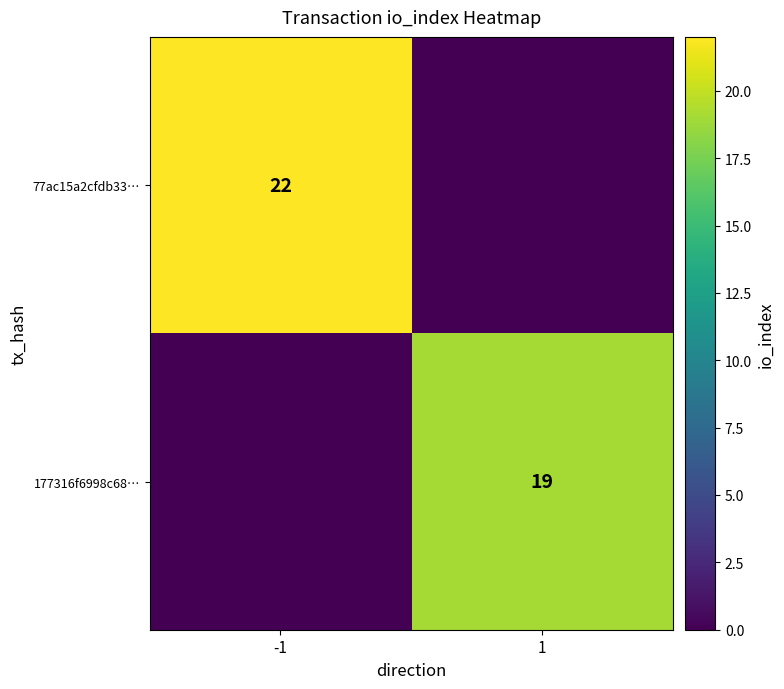

The value of 77ac15a2cfdb33… at -1 is 31. True or false?

False